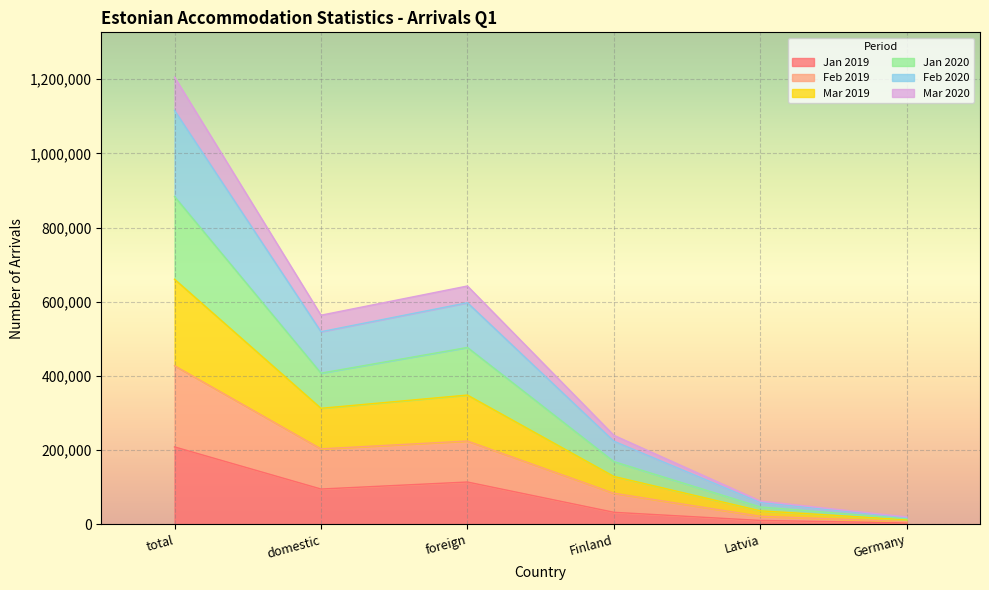

Where is the first local minimum for Jan 2020?

domestic